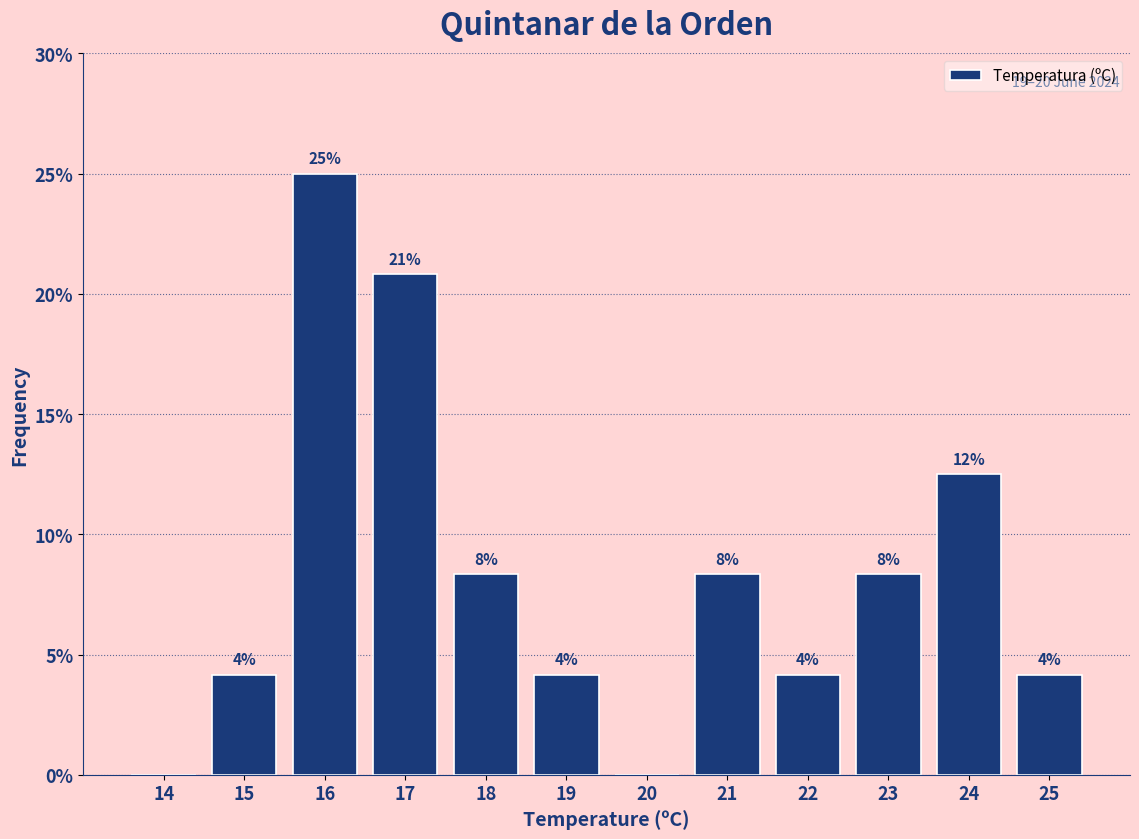

Are the bars horizontal?

No